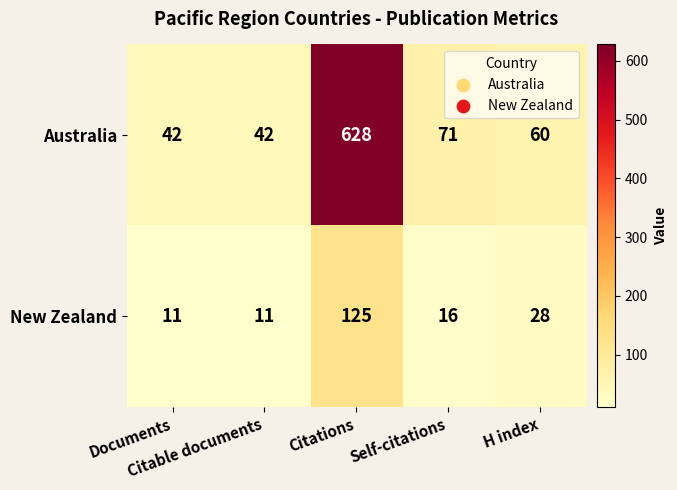

At which category is the sum across all series the highest?

Citations